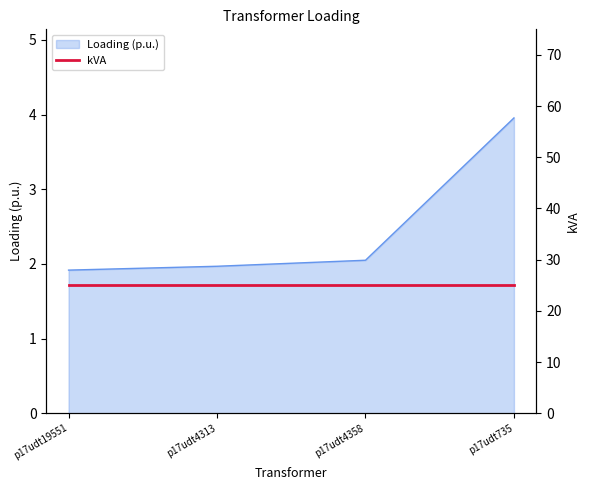

Which label corresponds to the smallest value in the chart?

p17udt19551